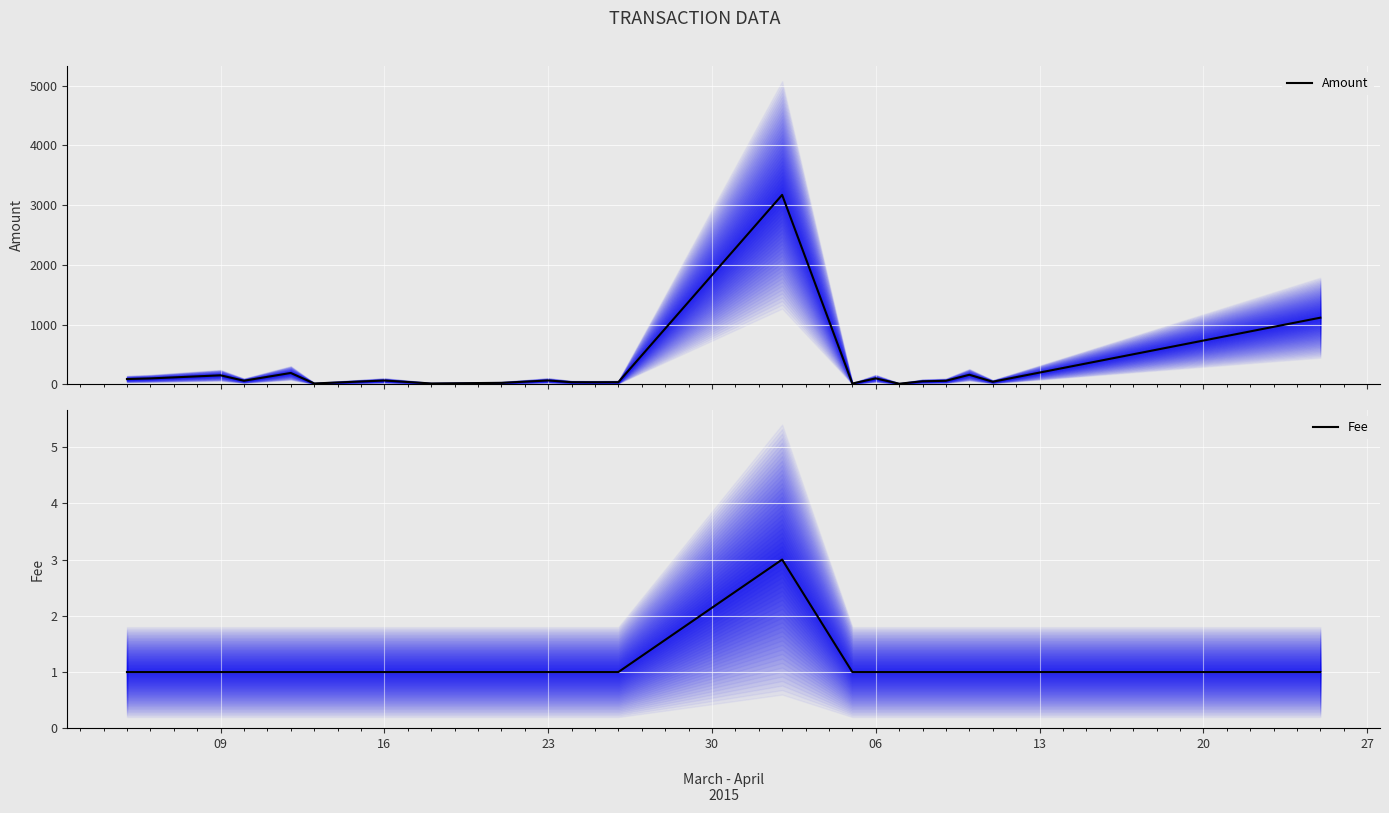

Count the Fee values in the range 1 to 2.

21